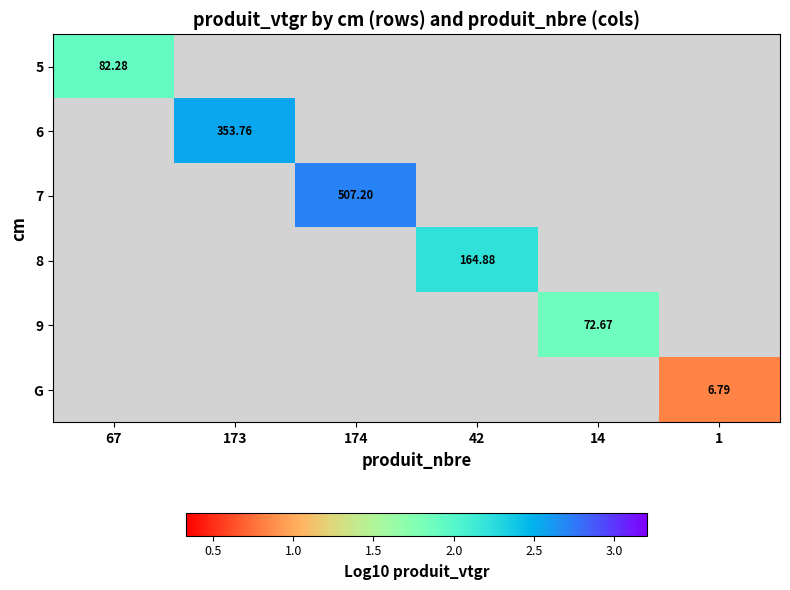

The value of 6 at 173 is 2.5. True or false?

True